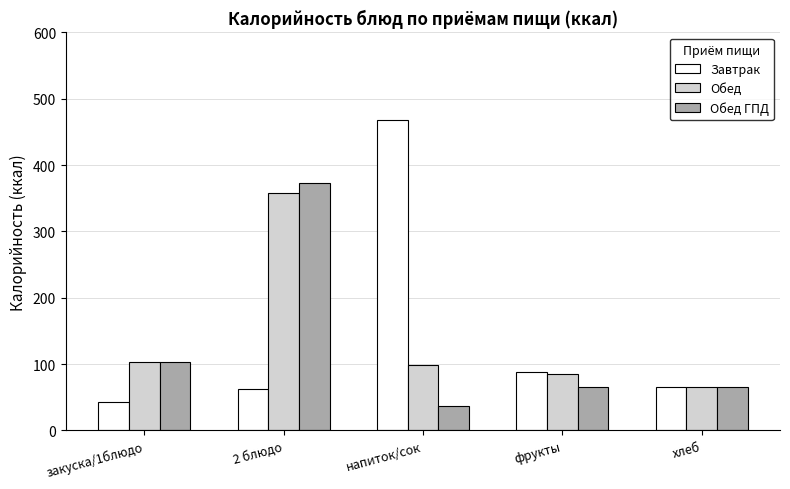

What are all the series names shown in the legend?

Завтрак, Обед, Обед ГПД